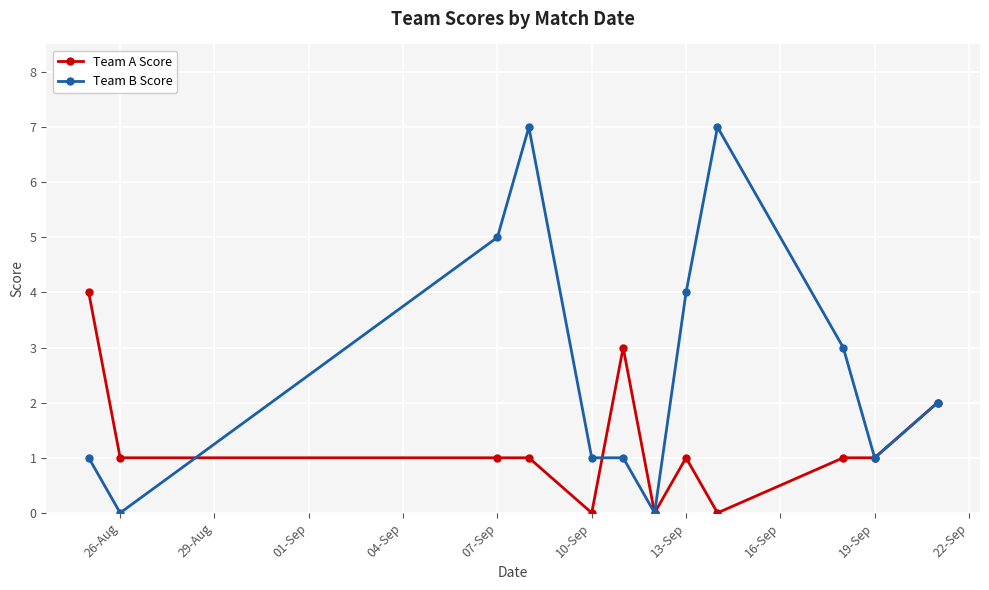

What is the difference between the maximum and second lowest values in the Team B Score series?

7